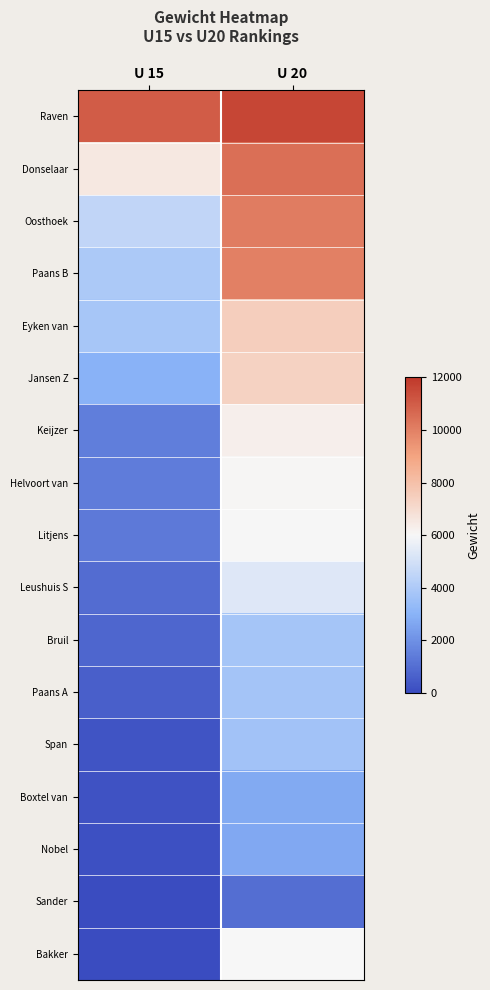

What is the total value across all series at U 15?

39921.0